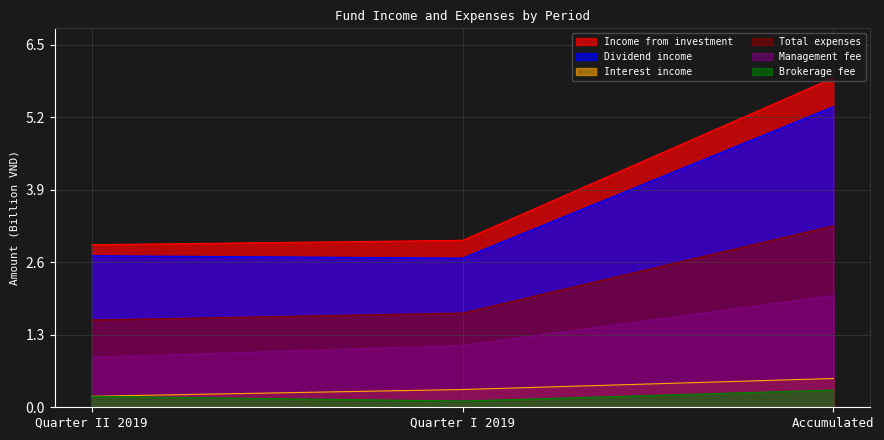

How many categories are shown in the chart?

3